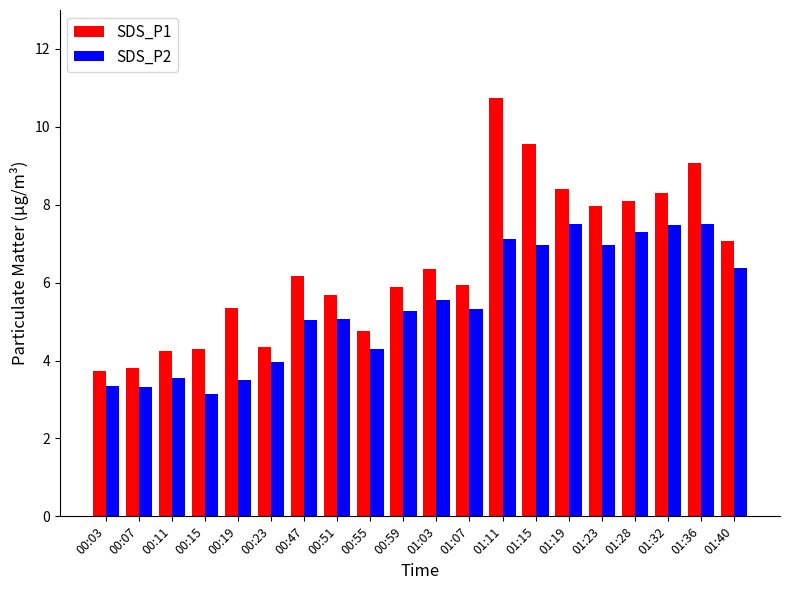

What is the difference between the highest and lowest values at 00:03?

0.4